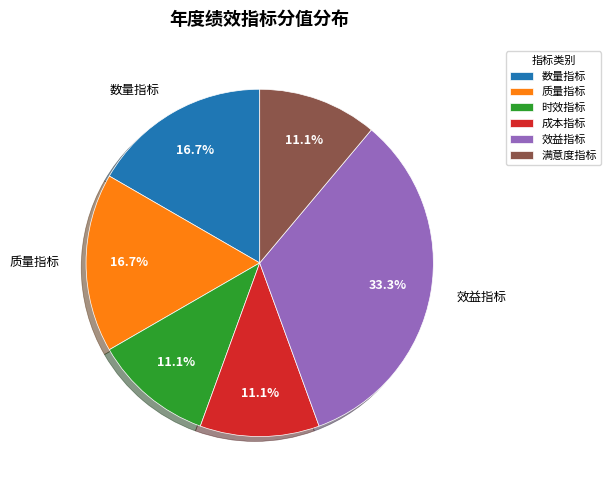

Combined, what portion of the pie is 成本指标 and 时效指标?

22.2%